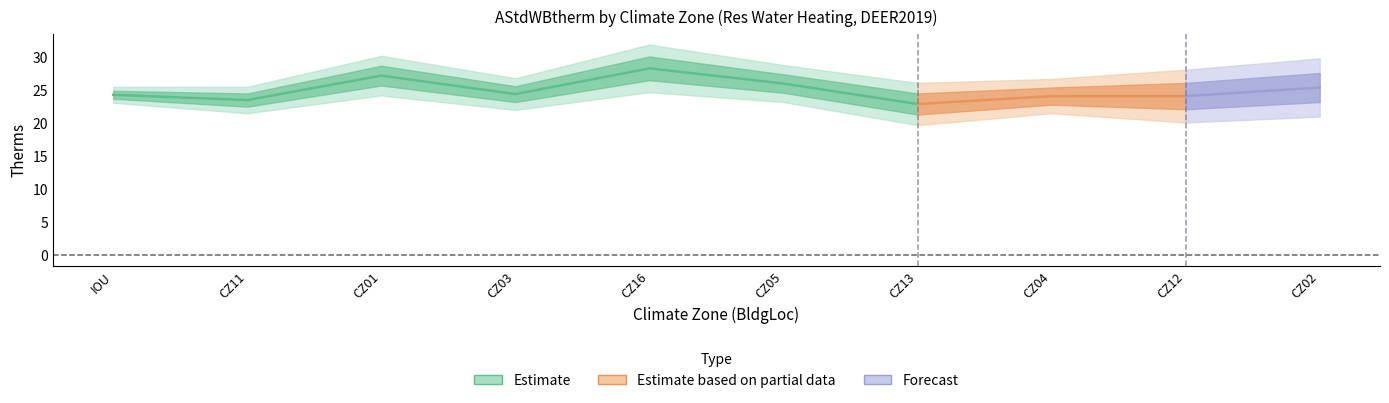

What position from the right is CZ11?

9